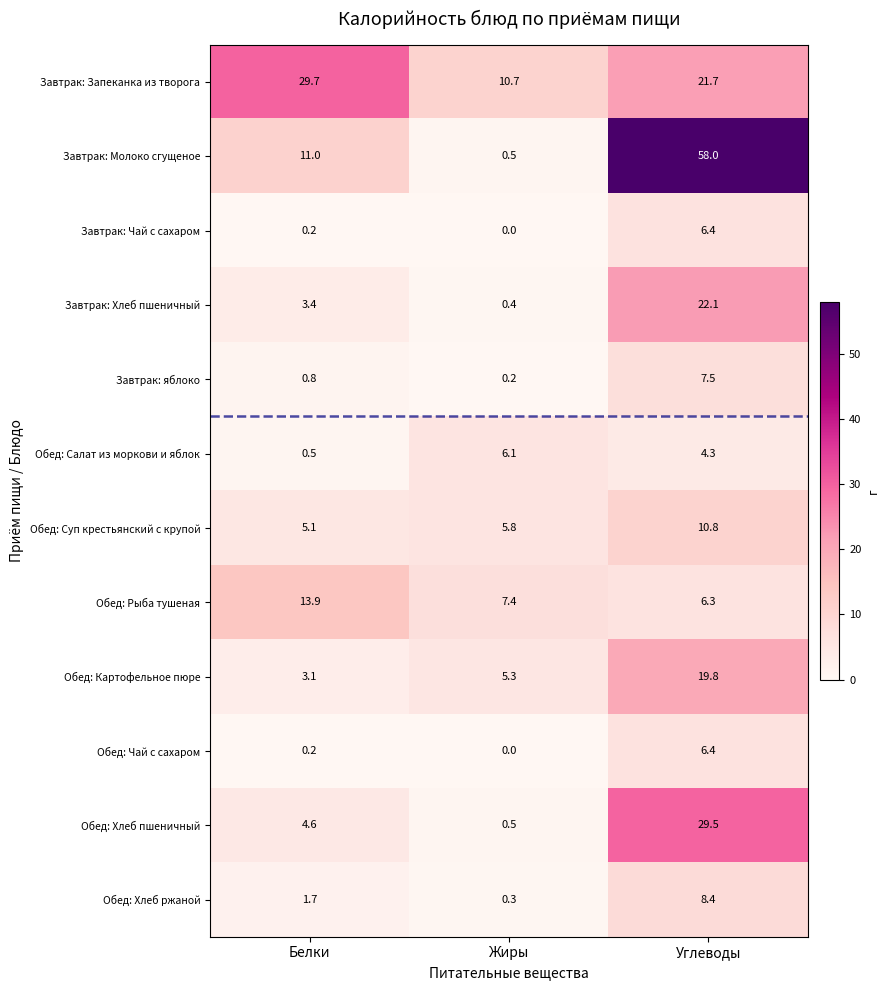

Where is Завтрак: яблоко nearest to the value 3?

Белки